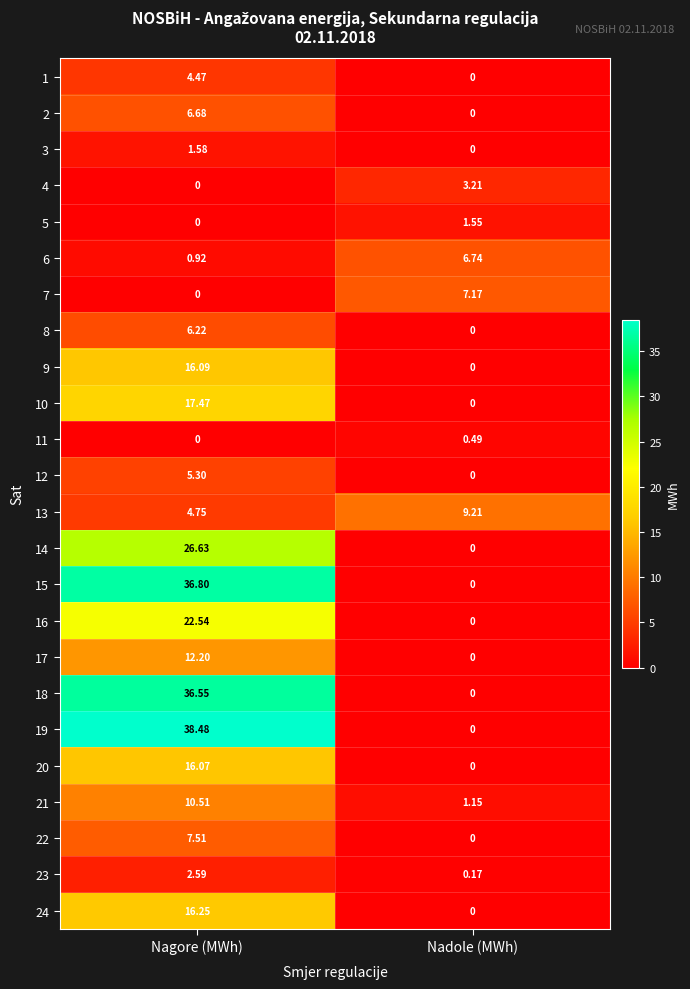

Between Nagore (MWh) and Nadole (MWh), which series saw the biggest shift?

19